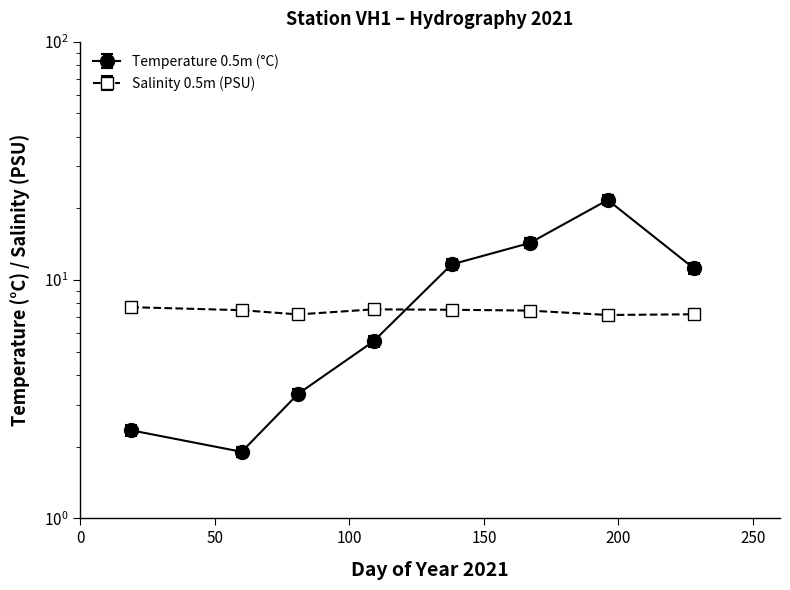

What is the difference between the highest and lowest values at 150?

2.0